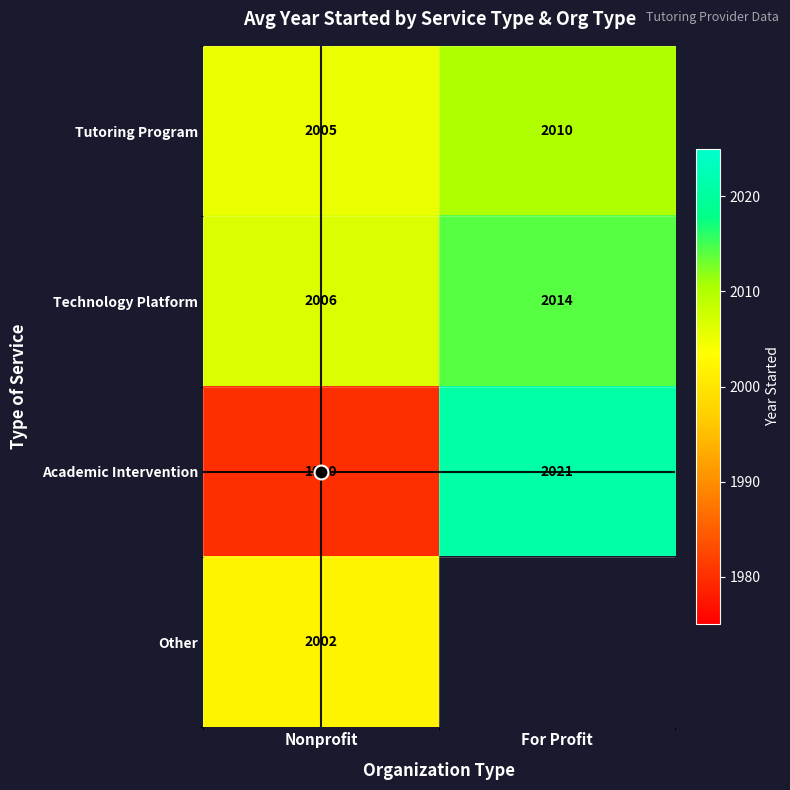

At how many categories does at least one series exceed 2008?

1